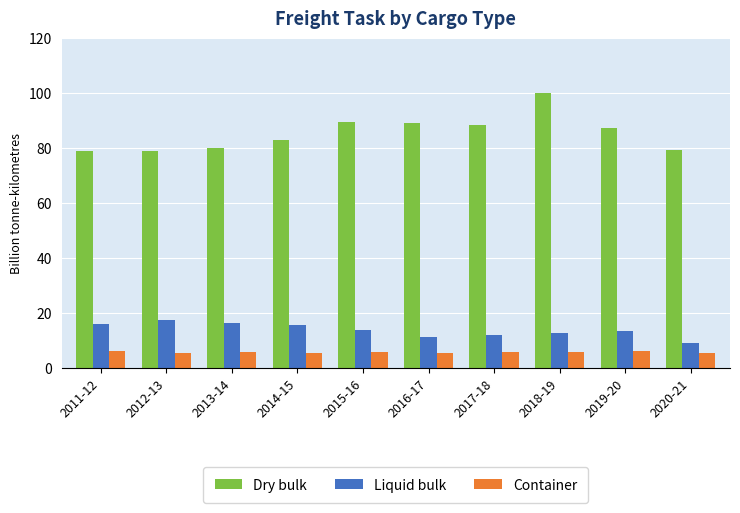

What is the total value across all series at 2012-13?

101.6